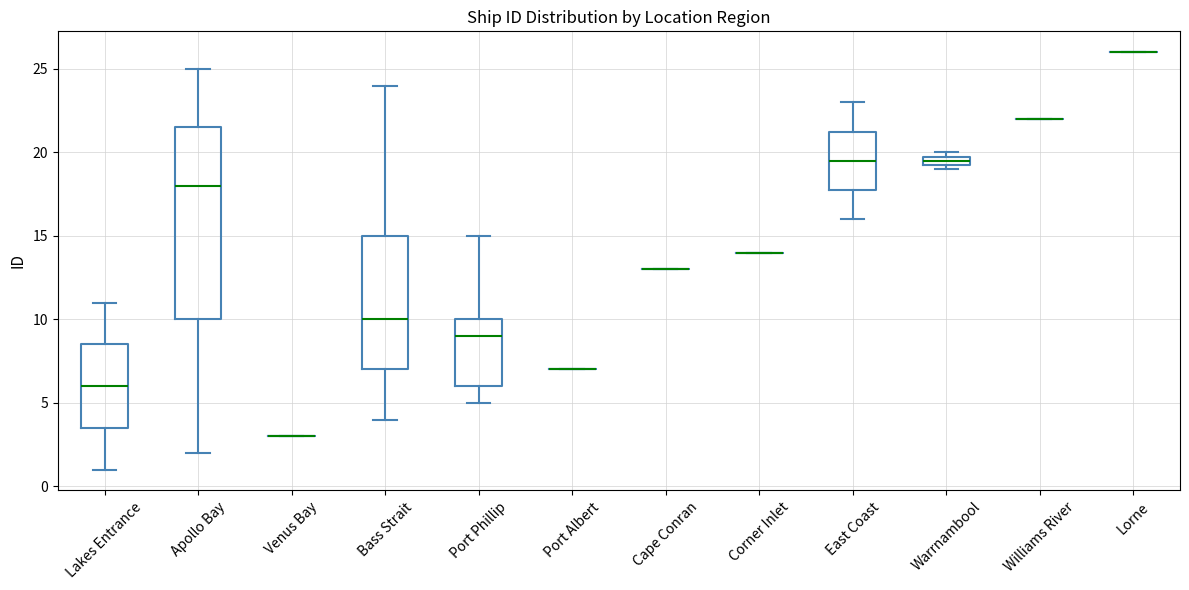

Which box is the tallest, from its lower edge to its upper edge?

Apollo Bay